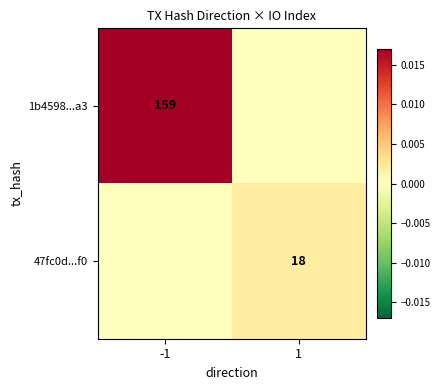

Is it true that 47fc0d...f0 equals 18 at 1?

True